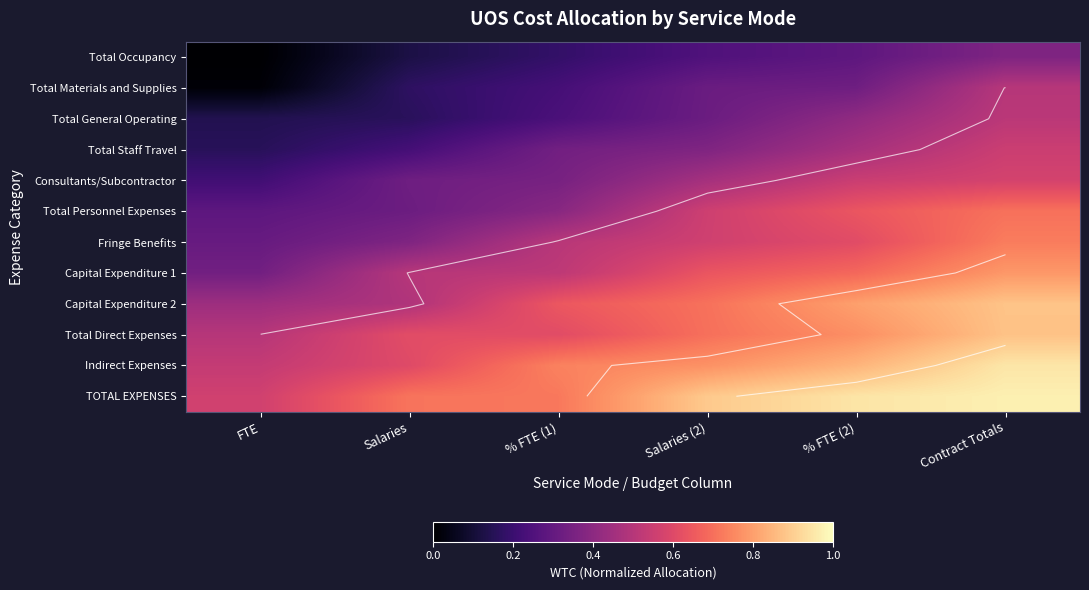

What is the minimum value for Total Personnel Expenses?

0.3